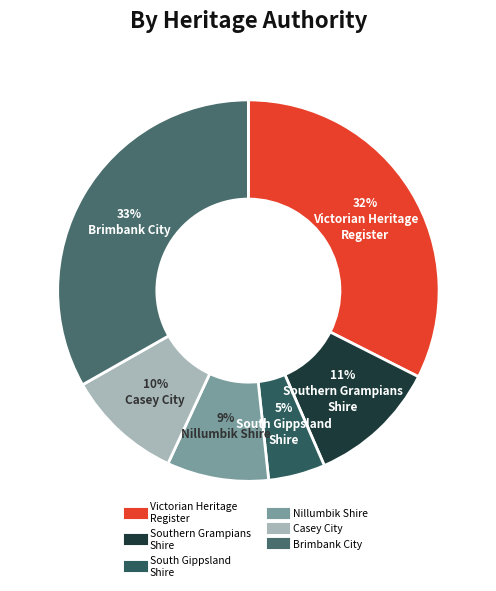

How many segments does this pie chart have?

6